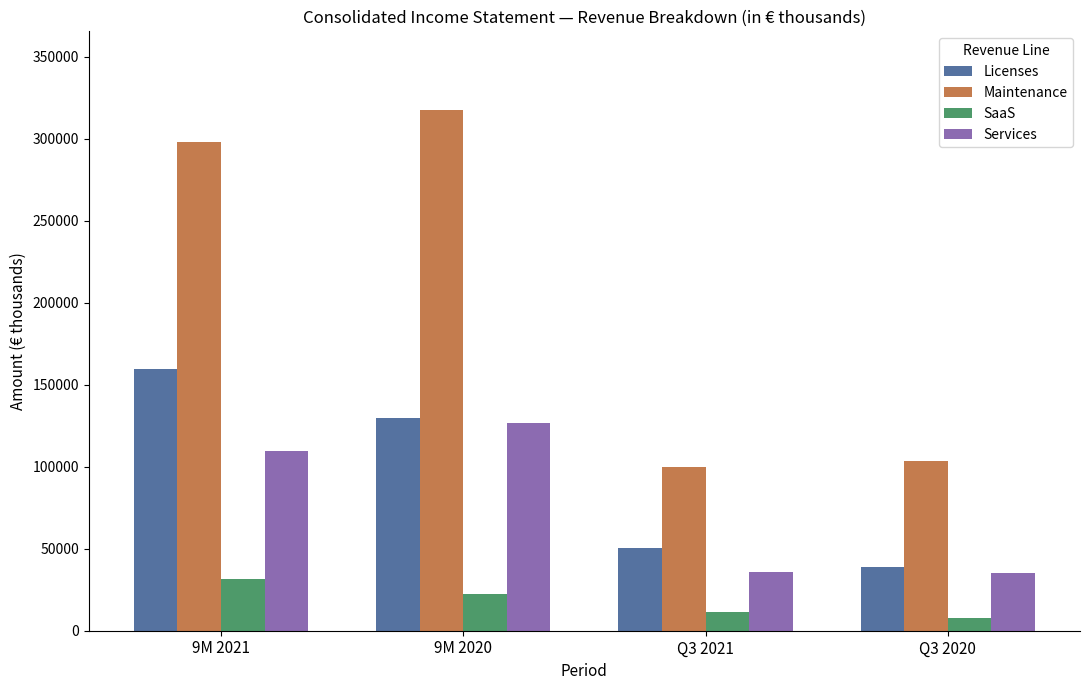

Which series changed the most between 9M 2020 and Q3 2021?

Maintenance